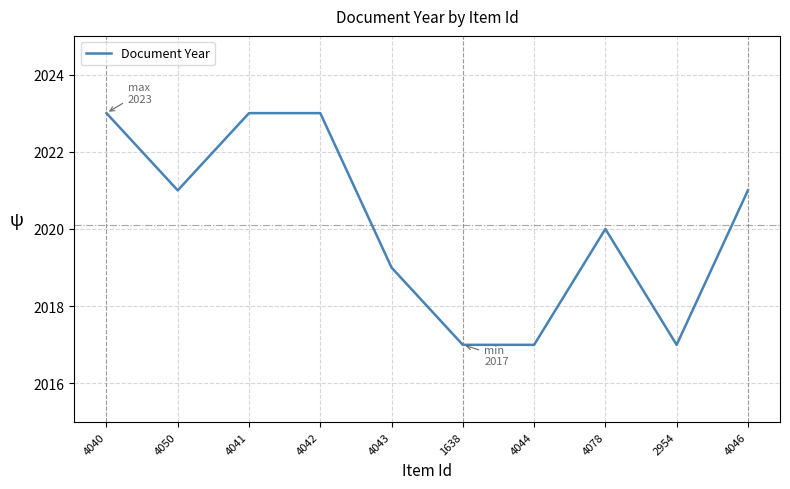

At which label is the value closest to 2020?

4078